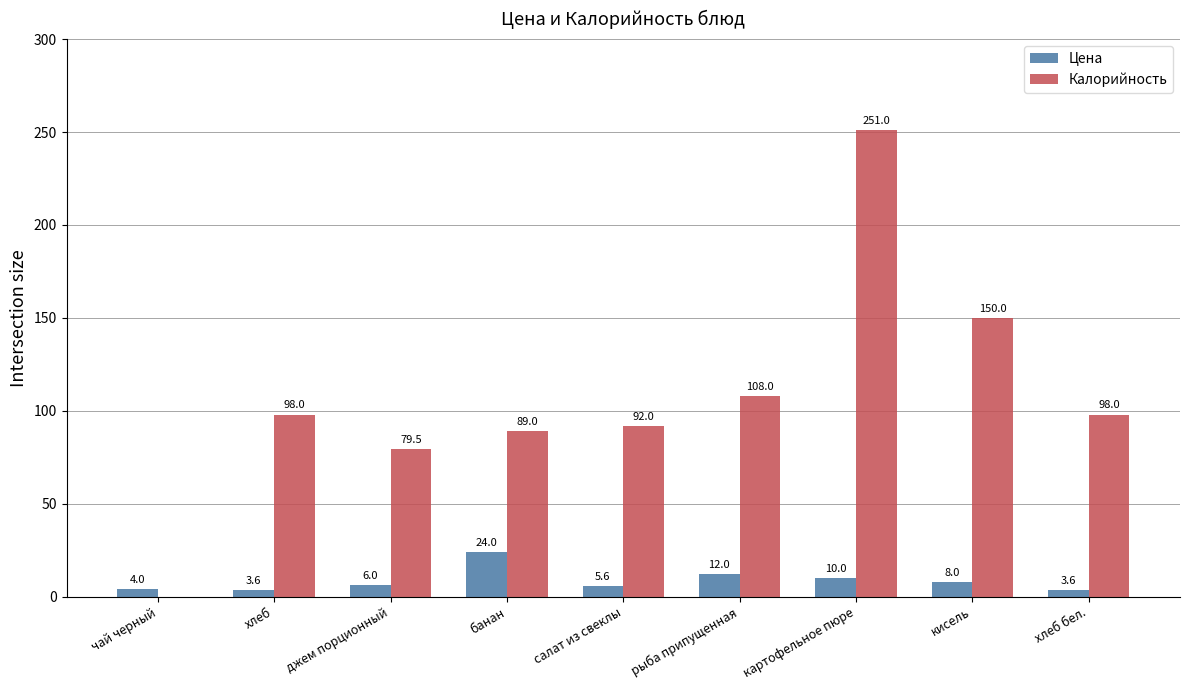

What is the sum of the Калорийность values at хлеб and чай черный?

98.0